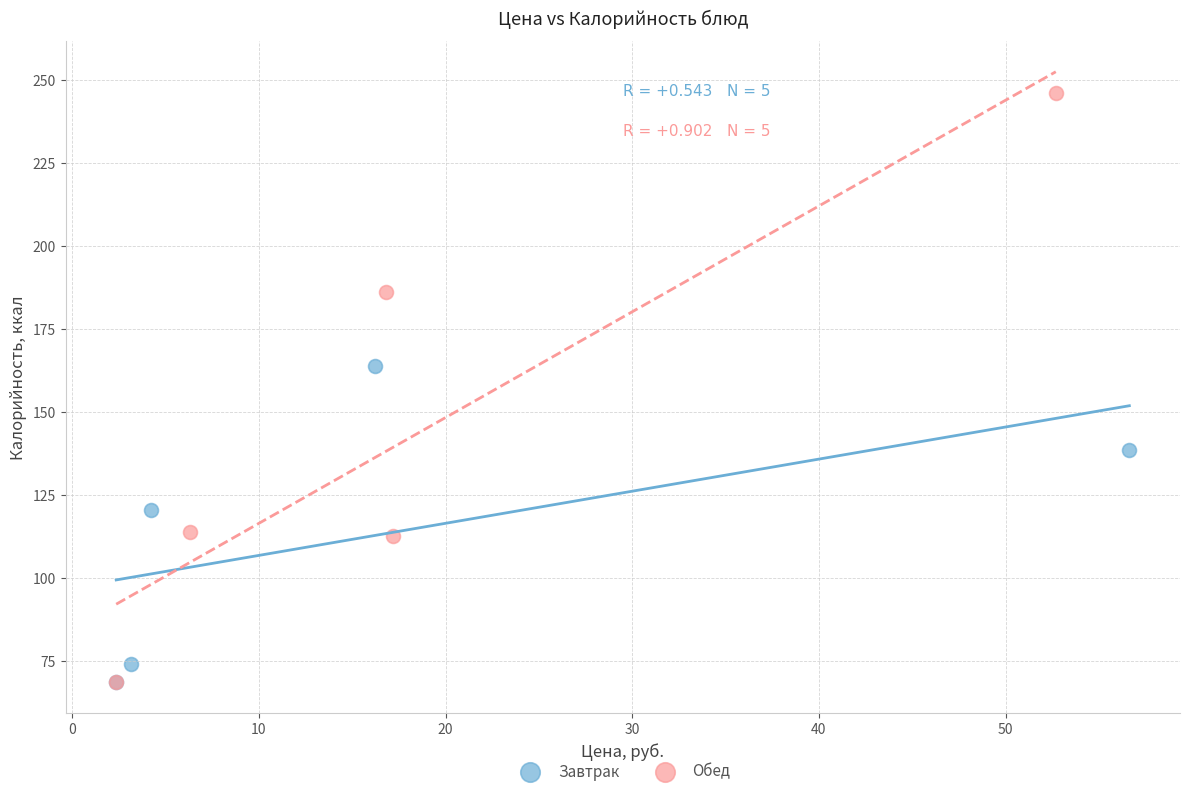

Which series reaches the maximum Y coordinate?

Обед